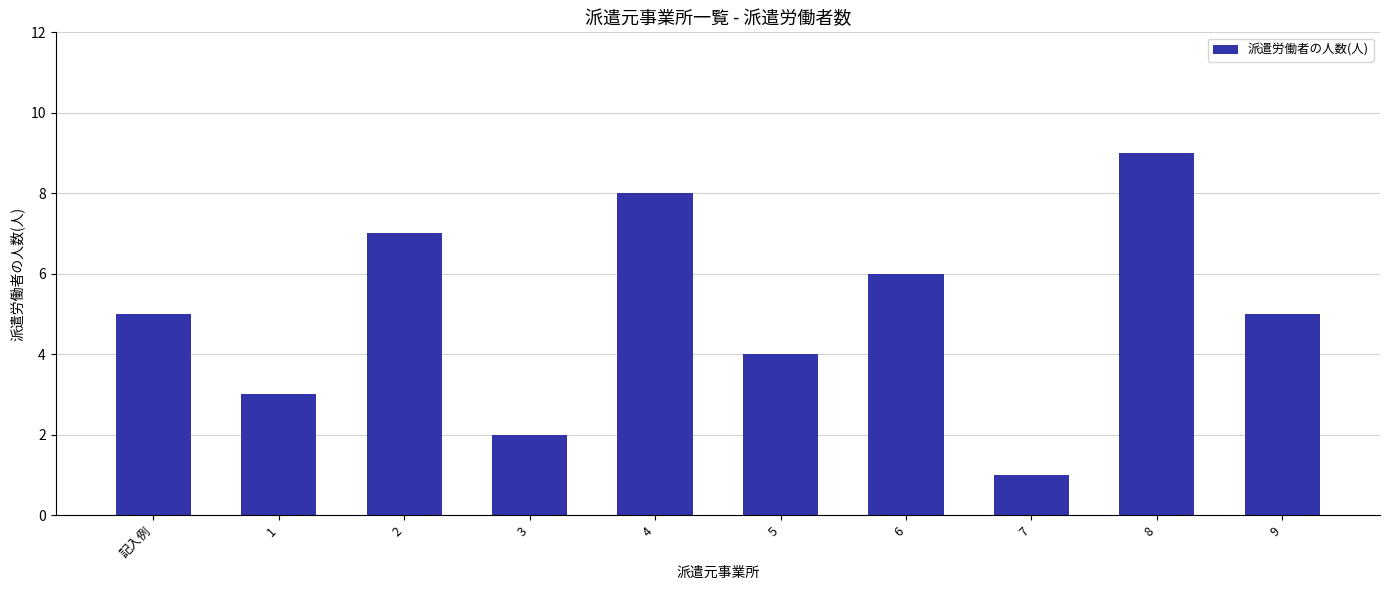

Which label corresponds to the smallest value in the chart?

7